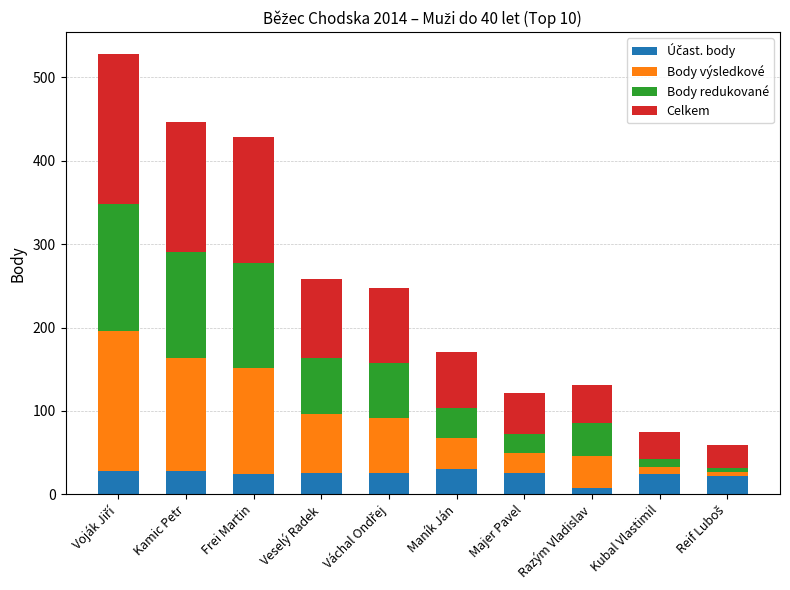

What is the sum of all Celkem values?

893